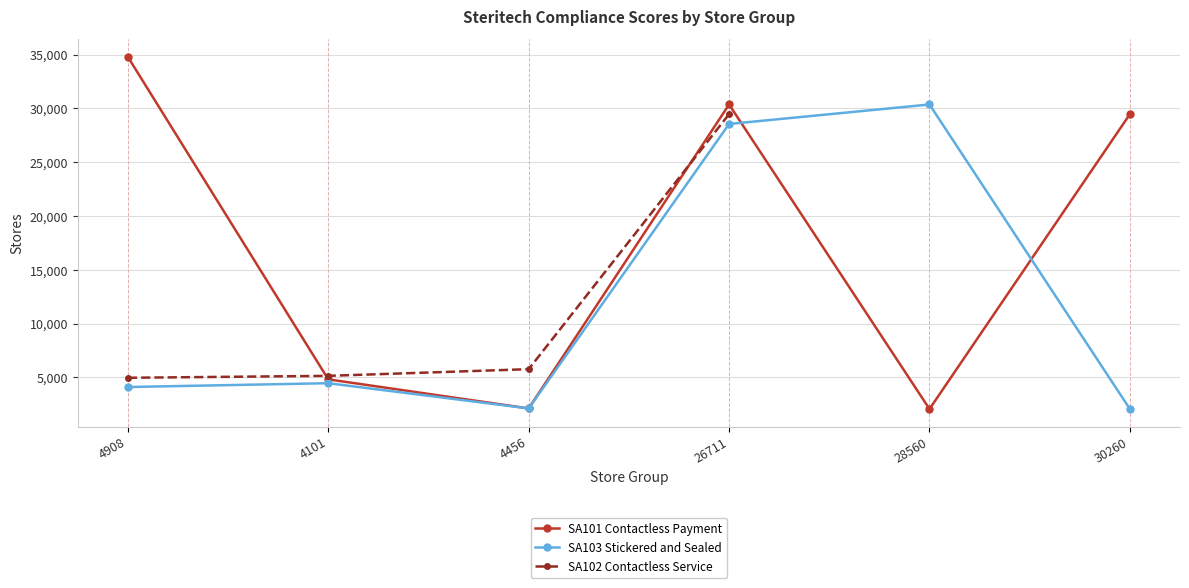

Count the number of categories in the chart.

6